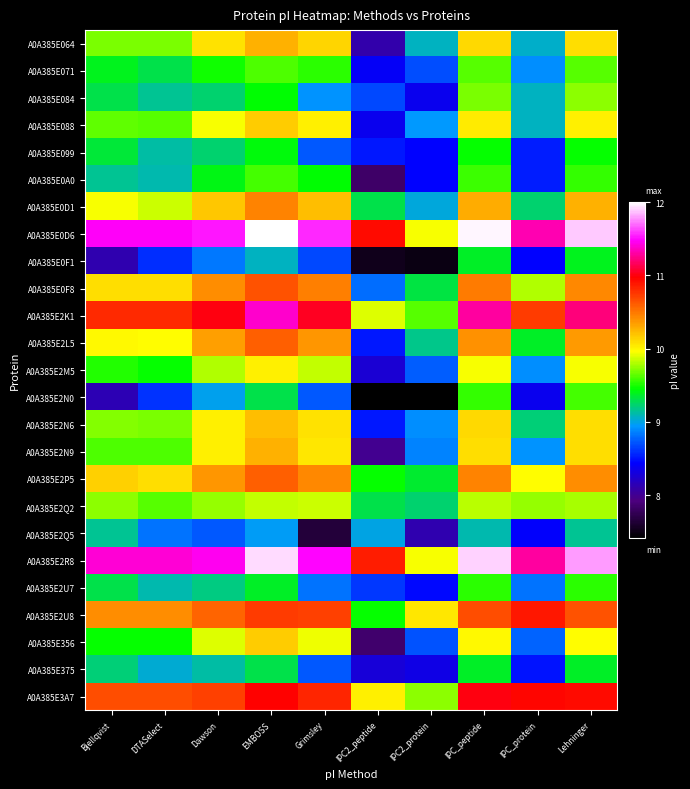

Which series changed the most between IPC2_protein and Lehninger?

A0A385E2N0